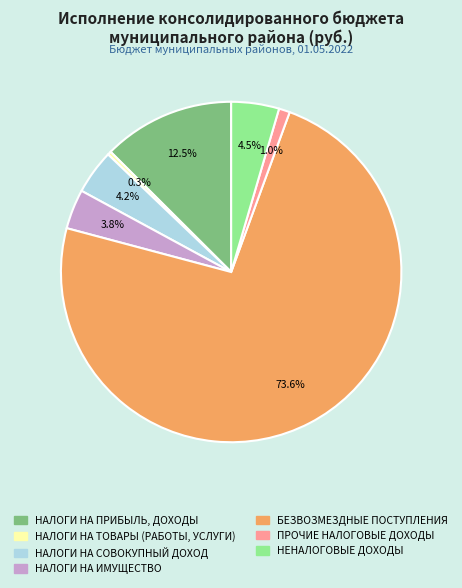

Which category has the biggest portion of the pie?

БЕЗВОЗМЕЗДНЫЕ ПОСТУПЛЕНИЯ